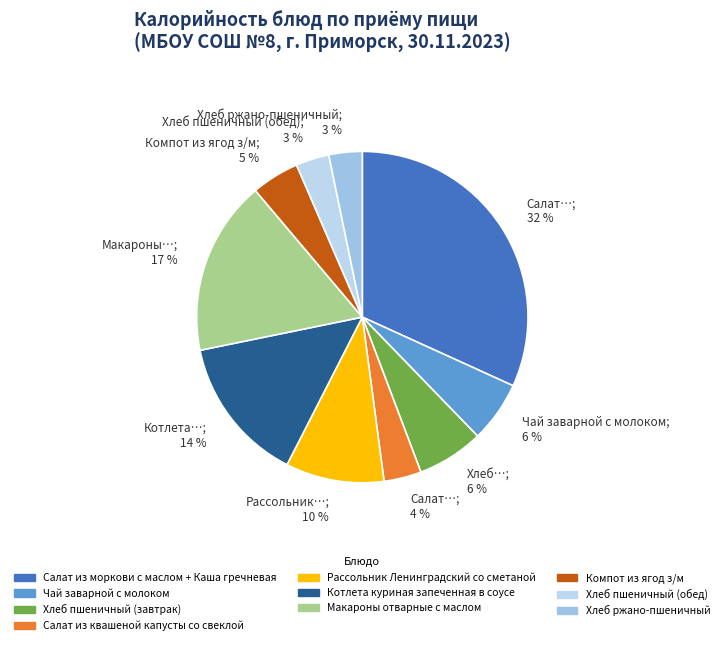

The Салат…; 4 % slice represents 14% of the pie. True or false?

False